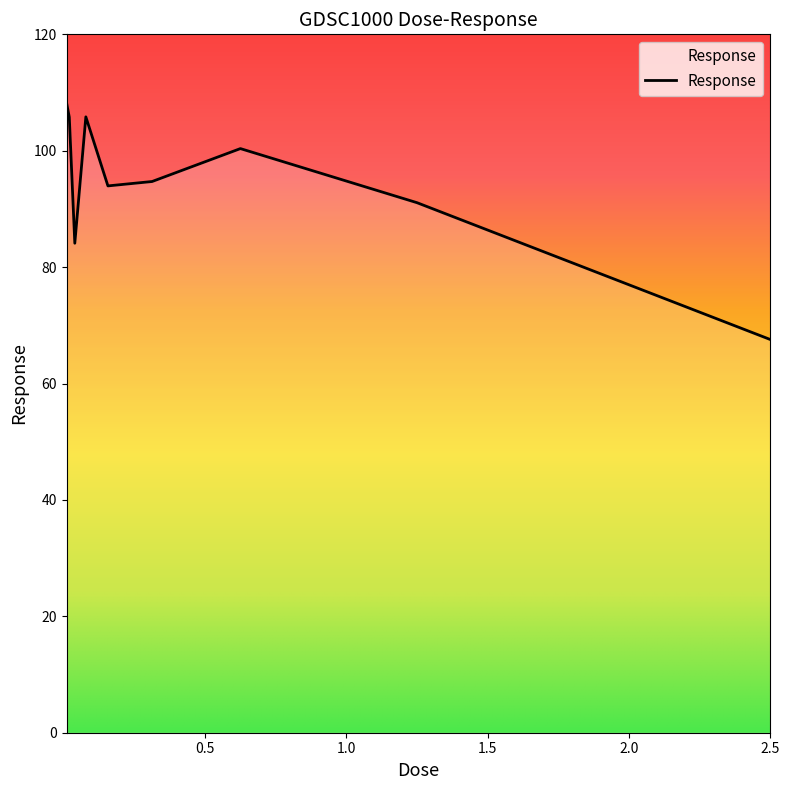

What is the greatest value displayed?

108.3